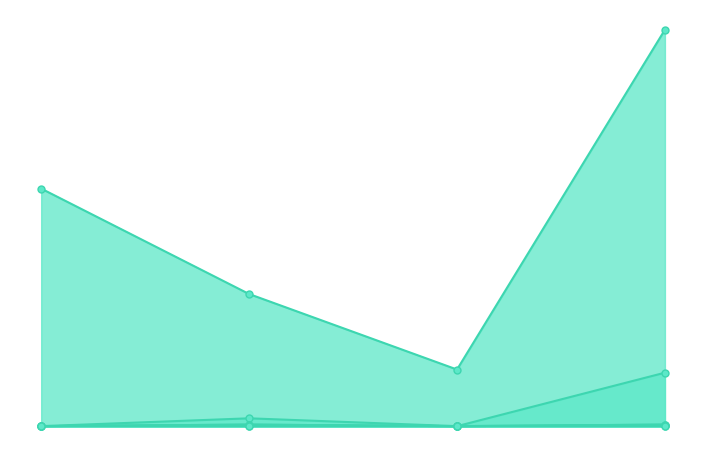

What position from the right is 安間 了?

3